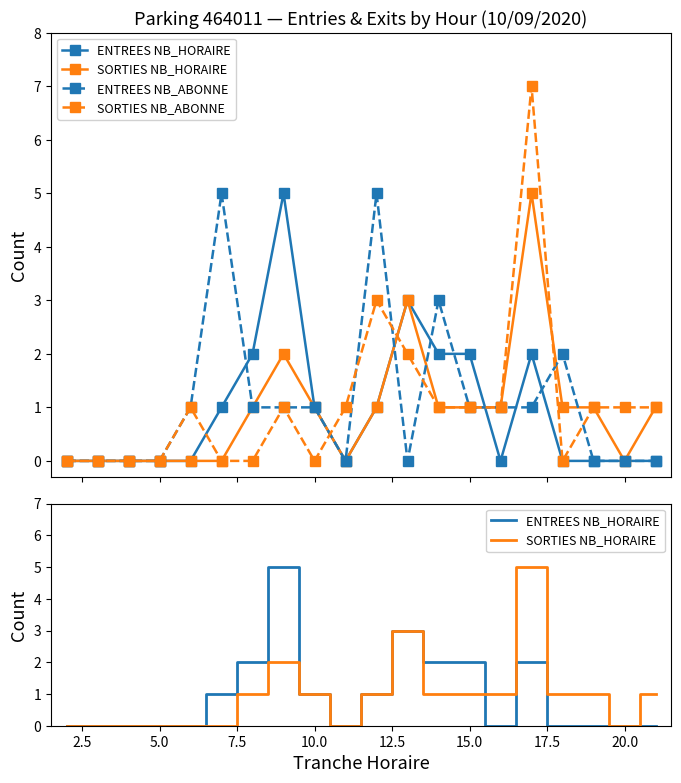

How many interior local peaks does the ENTREES NB_ABONNE series have?

4